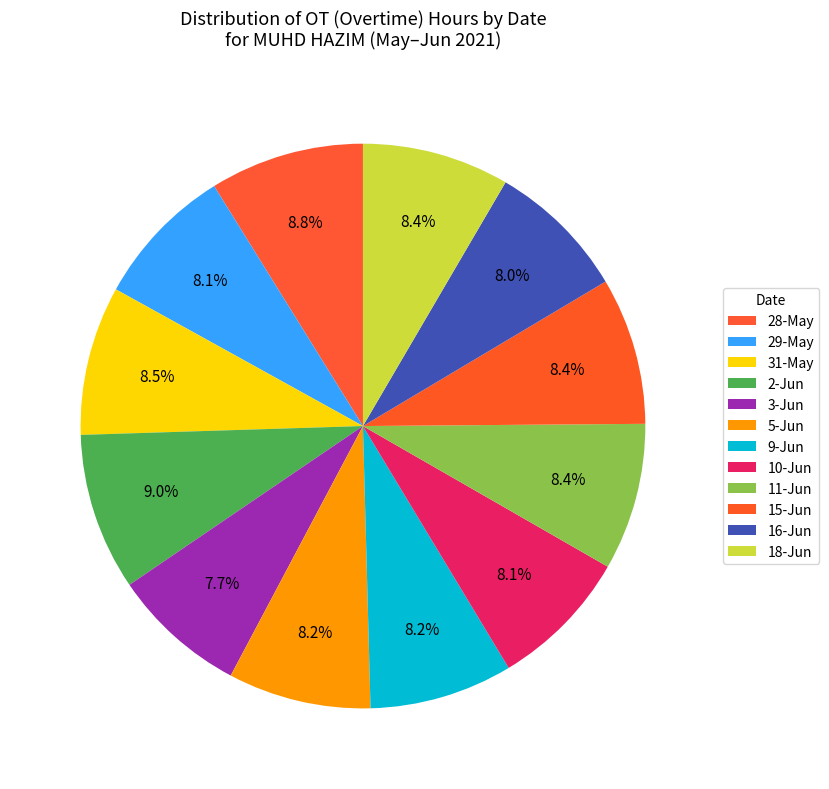

How many segments does this pie chart have?

12